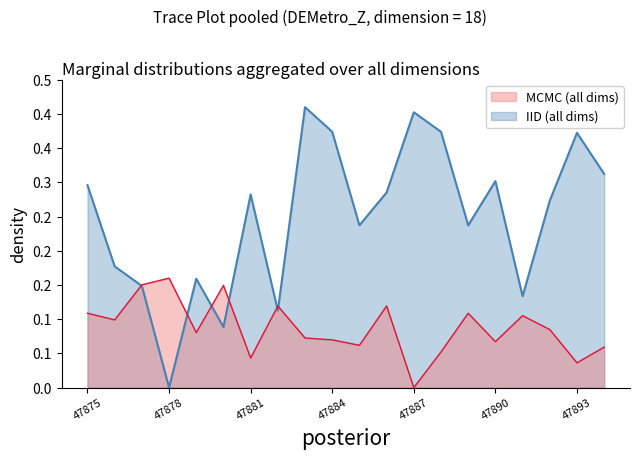

Does the chart display data point markers on the line(s)?

No